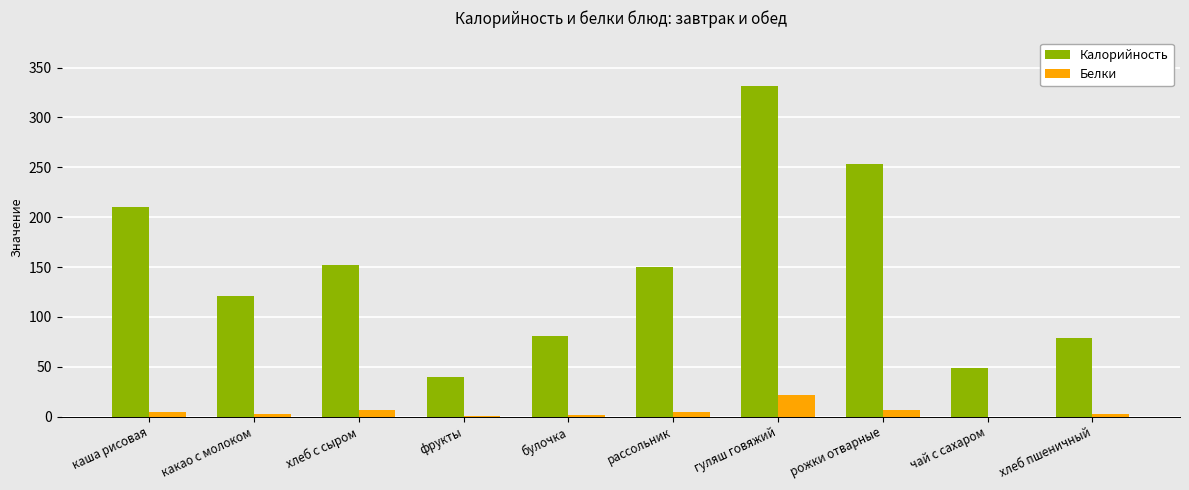

What is the difference between the Калорийность values at хлеб пшеничный and рожки отварные?

174.2